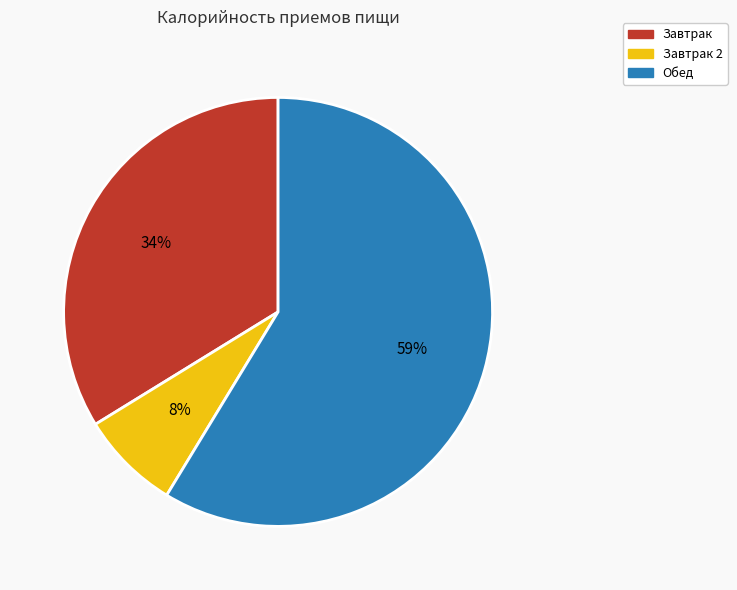

To the nearest percent, what is the average slice percentage?

33%